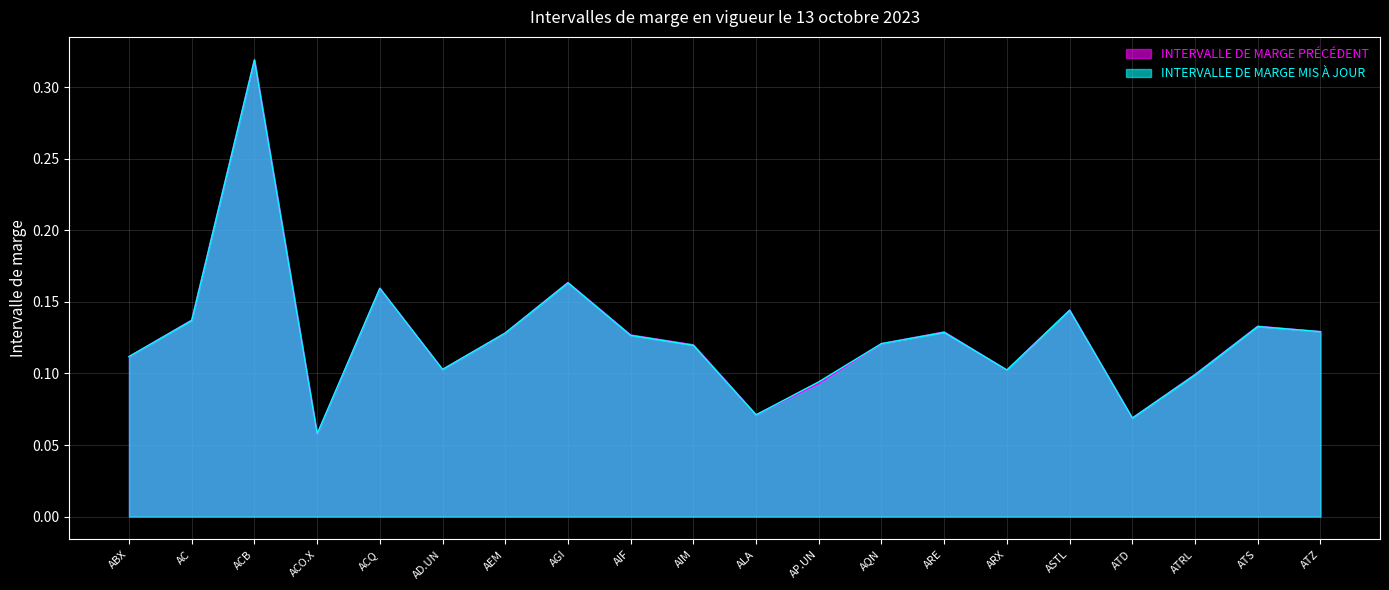

What is the label of the 15th point from the left?

ARX